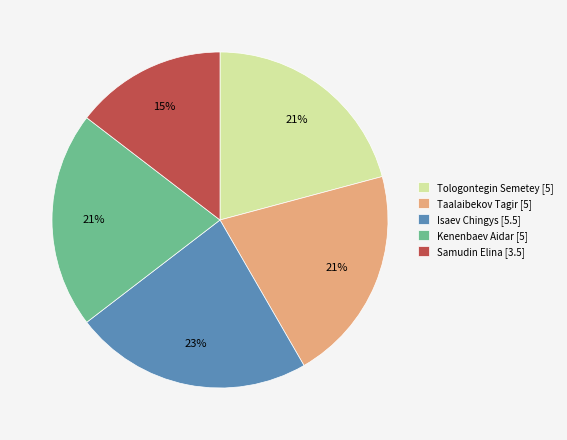

To the nearest percent, what is the combined percentage of Kenenbaev Aidar [5] and Taalaibekov Tagir [5]?

42%